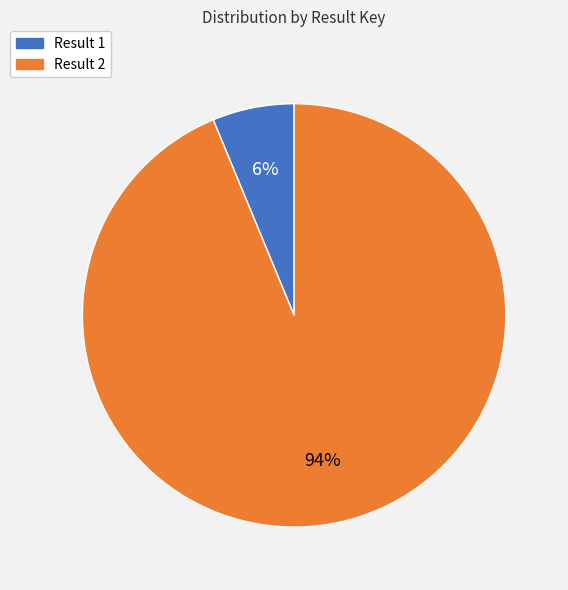

Count the number of slices in the pie.

2